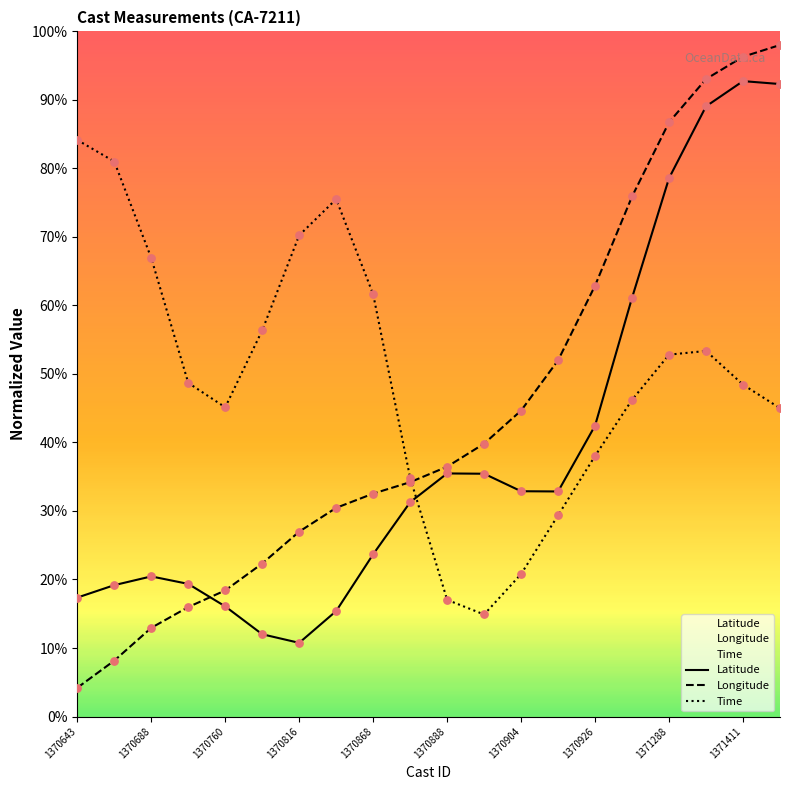

Is the value of Longitude at 1370816 greater than the value of Time at 1371411?

No